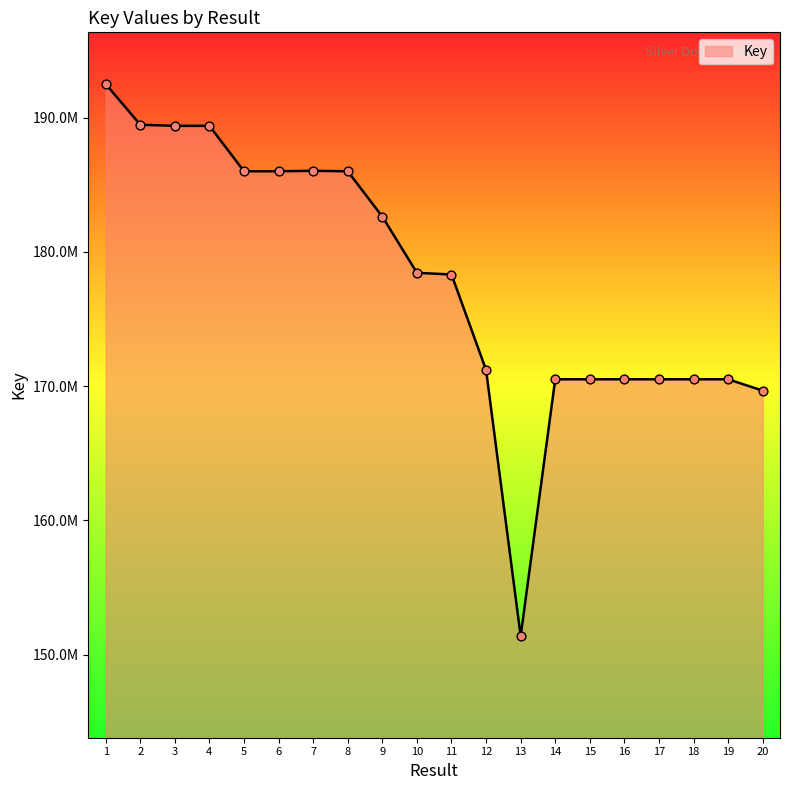

Which has a higher value, 9 or 15?

9